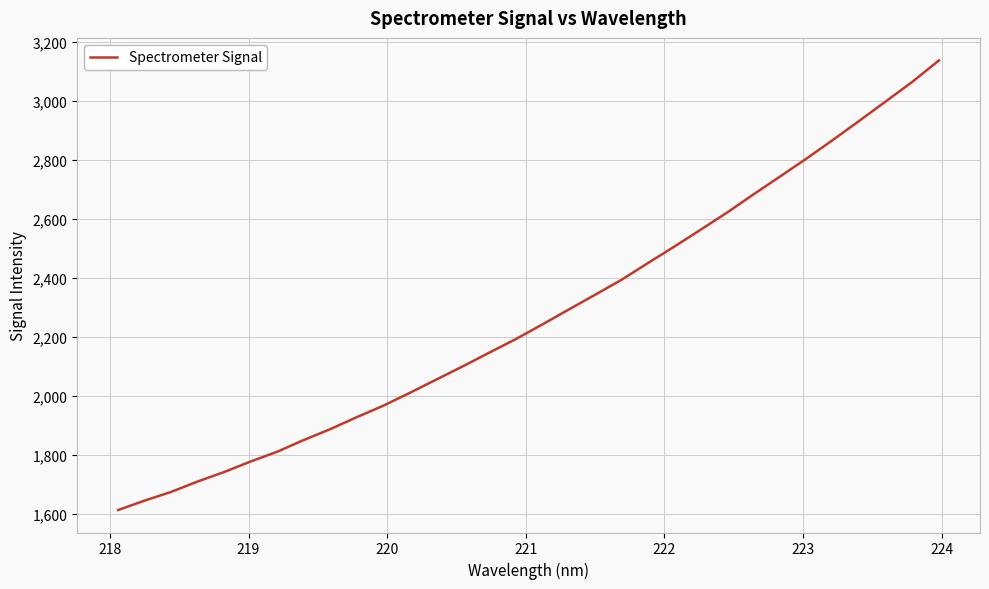

What is the difference between the maximum and minimum values?

1525.0